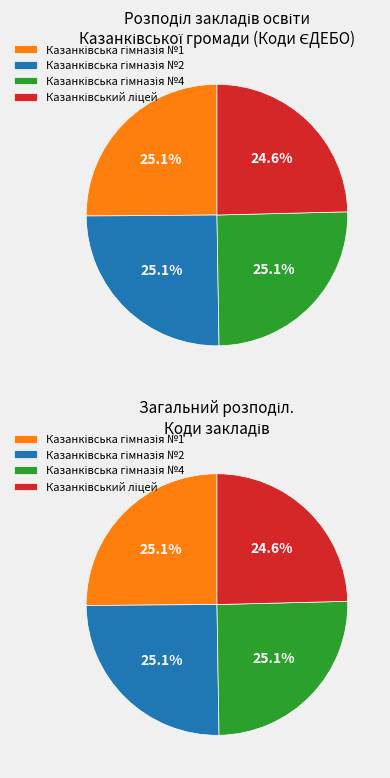

Does Казанківський ліцей represent more than half of the total?

No